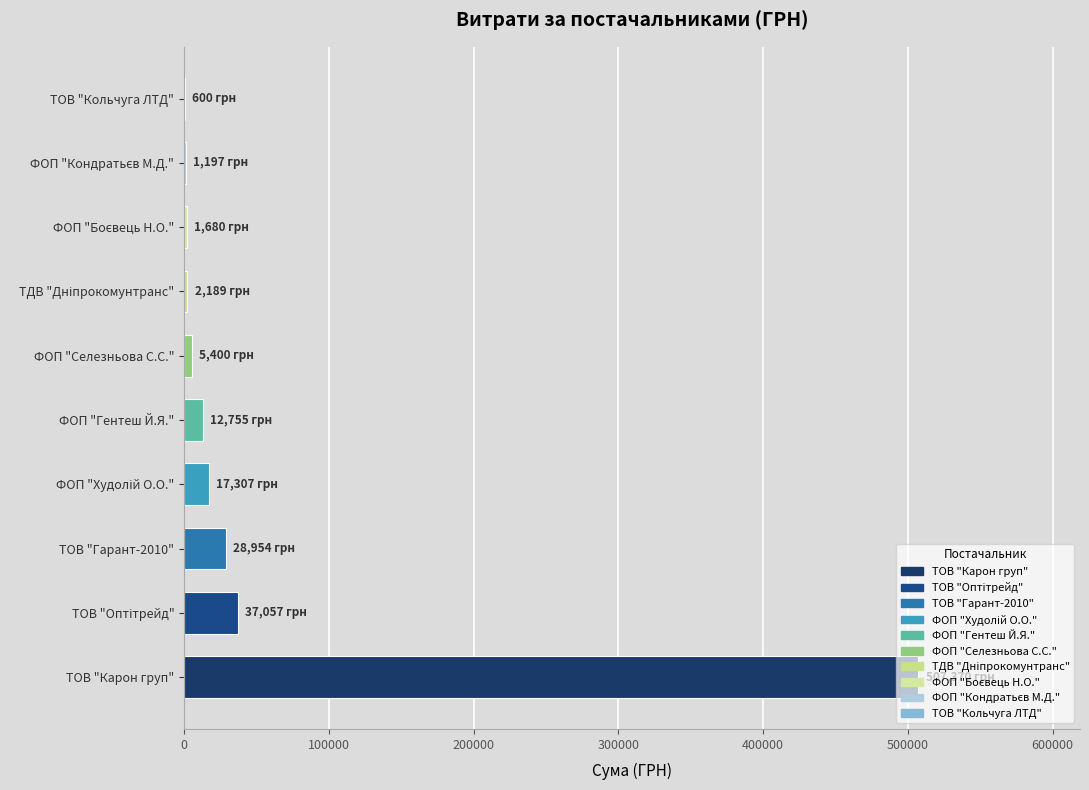

The value at ТОВ "Карон груп" is 507370.3. True or false?

True